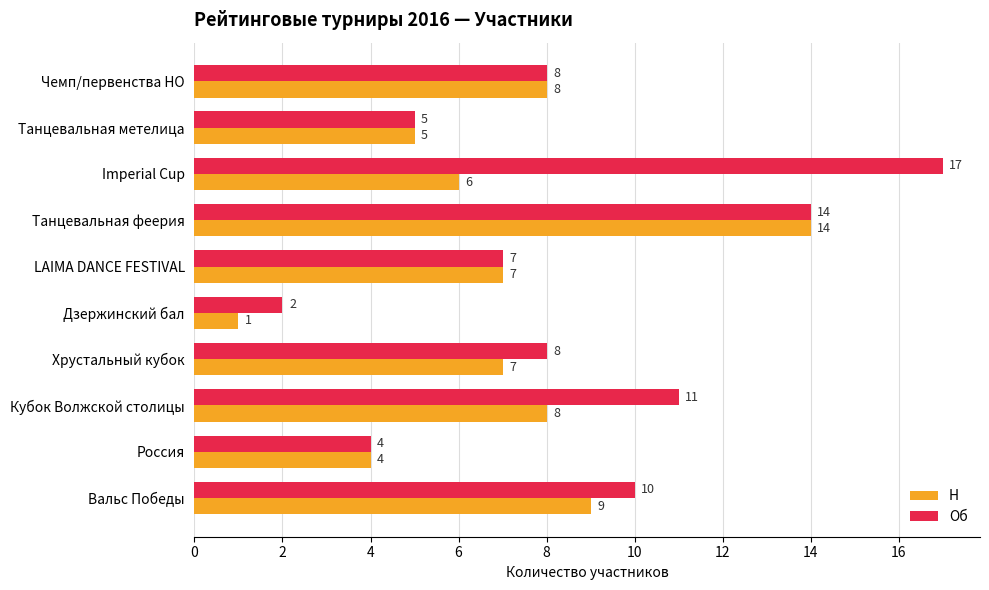

List the series in order of their overall mean, highest first.

Об, Н